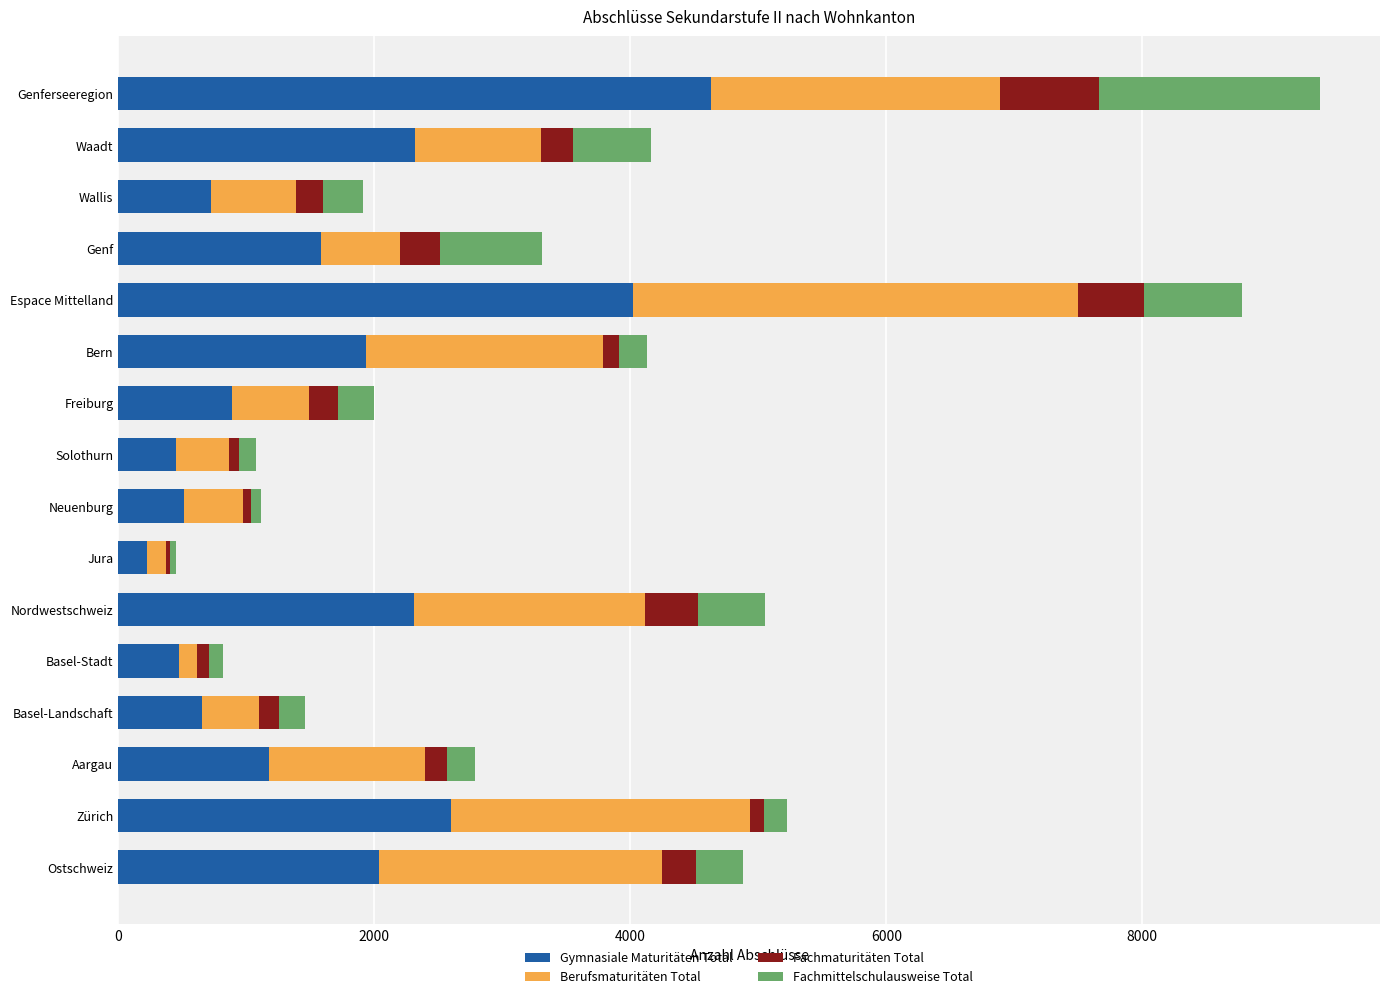

What is the highest value of the Gymnasiale Maturitäten Total series?

4628